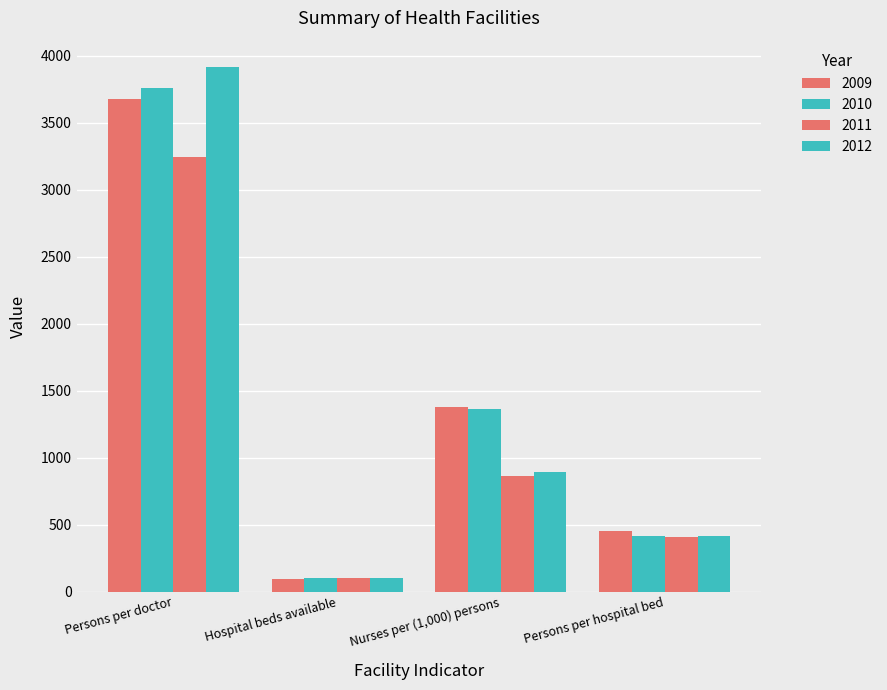

How many bars are there in each group?

4